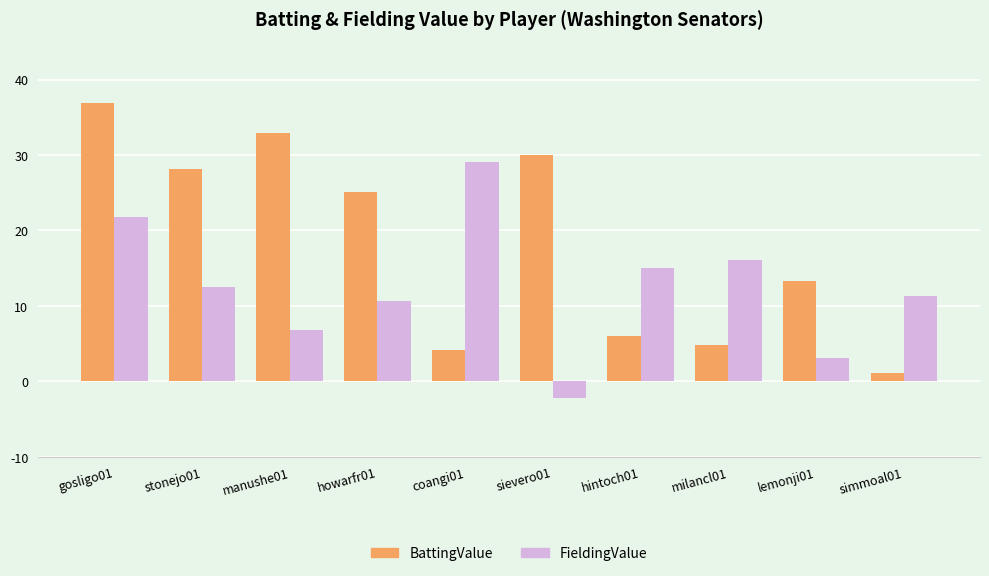

What is the difference between the second highest and minimum values in the BattingValue series?

31.9